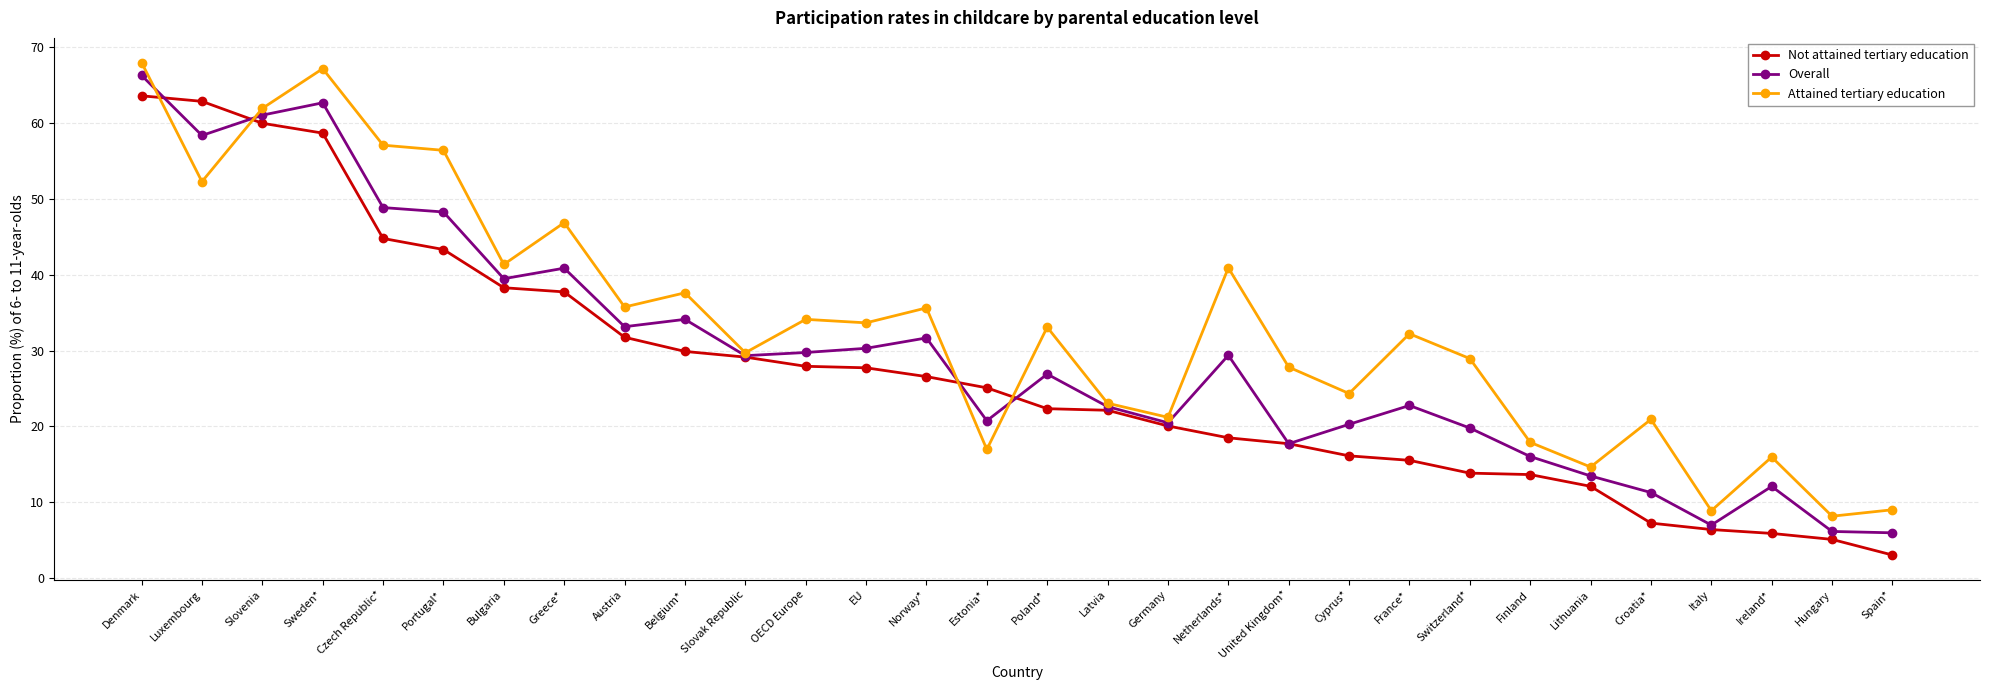

True or false: Overall has more than 2 points higher than both neighbors.

True